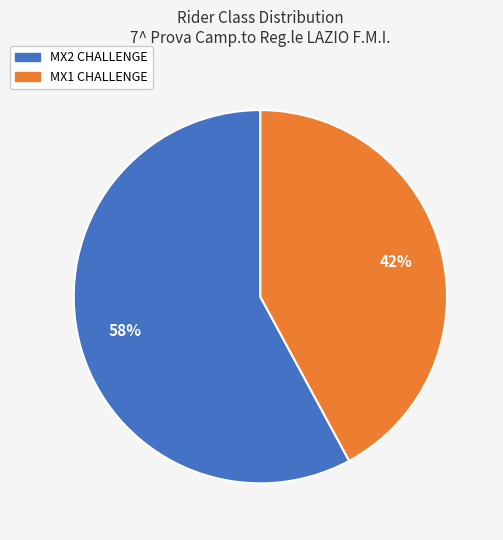

How many segments does this pie chart have?

2